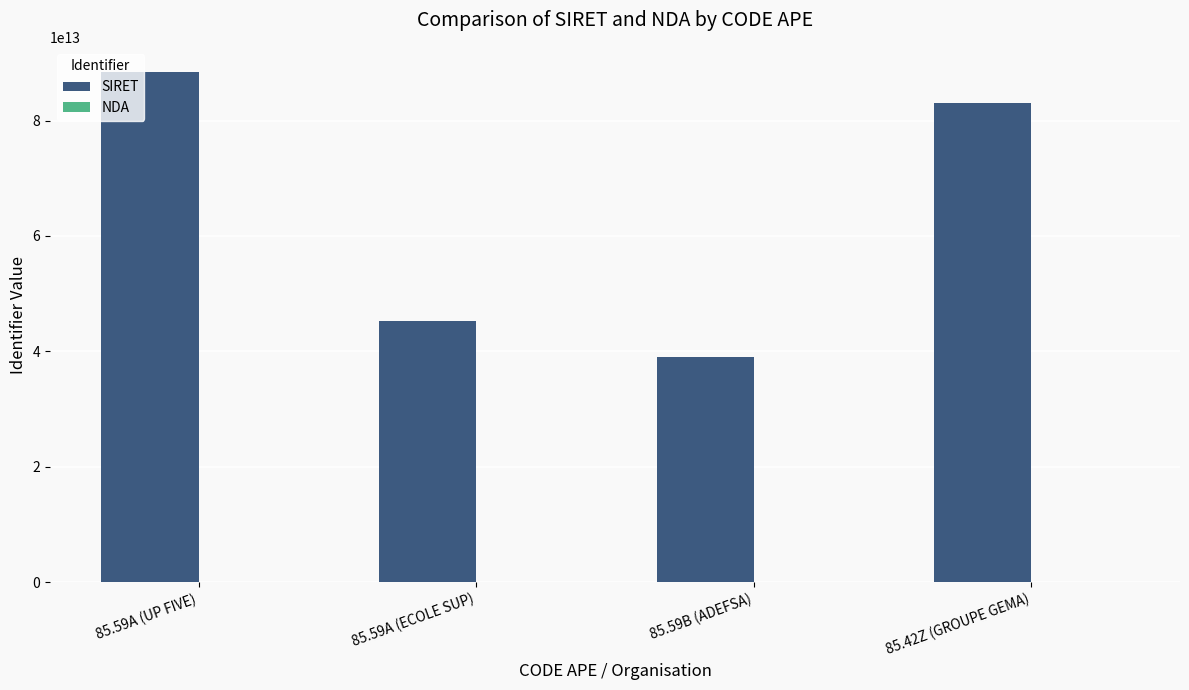

Between 85.59A (UP FIVE) and 85.59A (ECOLE SUP), which series saw the biggest shift?

SIRET